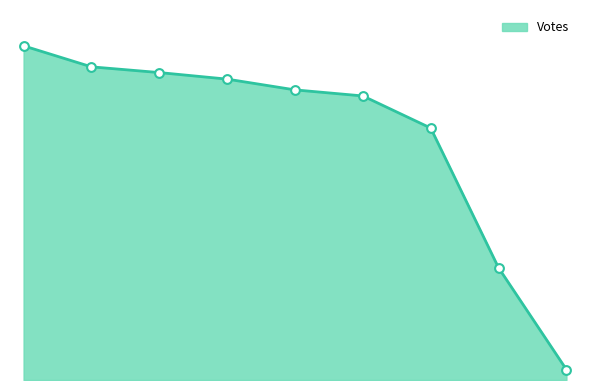

Is this an area chart (filled region under the line)?

Yes